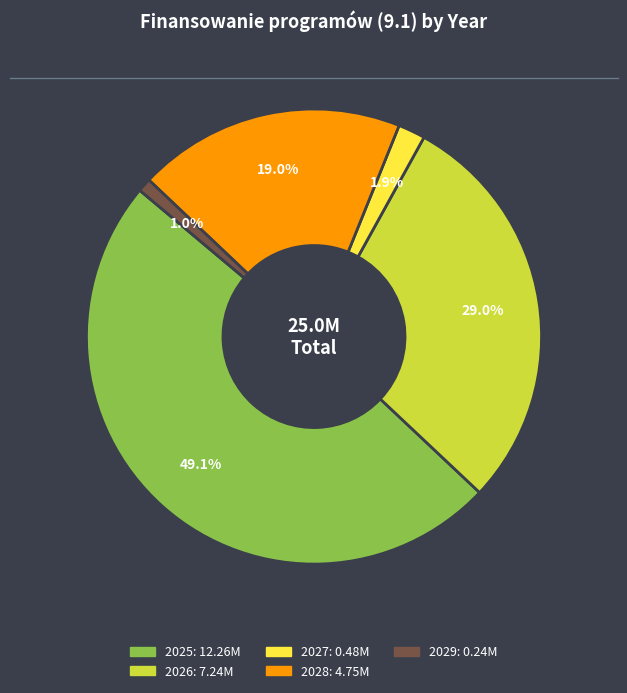

True or false: 2025 accounts for 49% of the total.

True